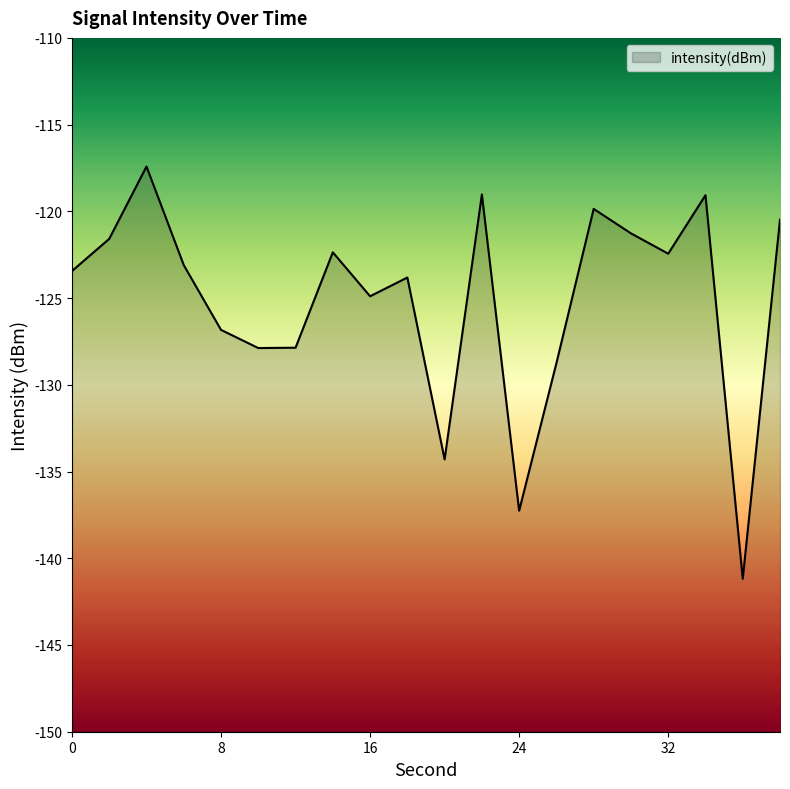

What is the change in value from 4 to 34?

-1.7